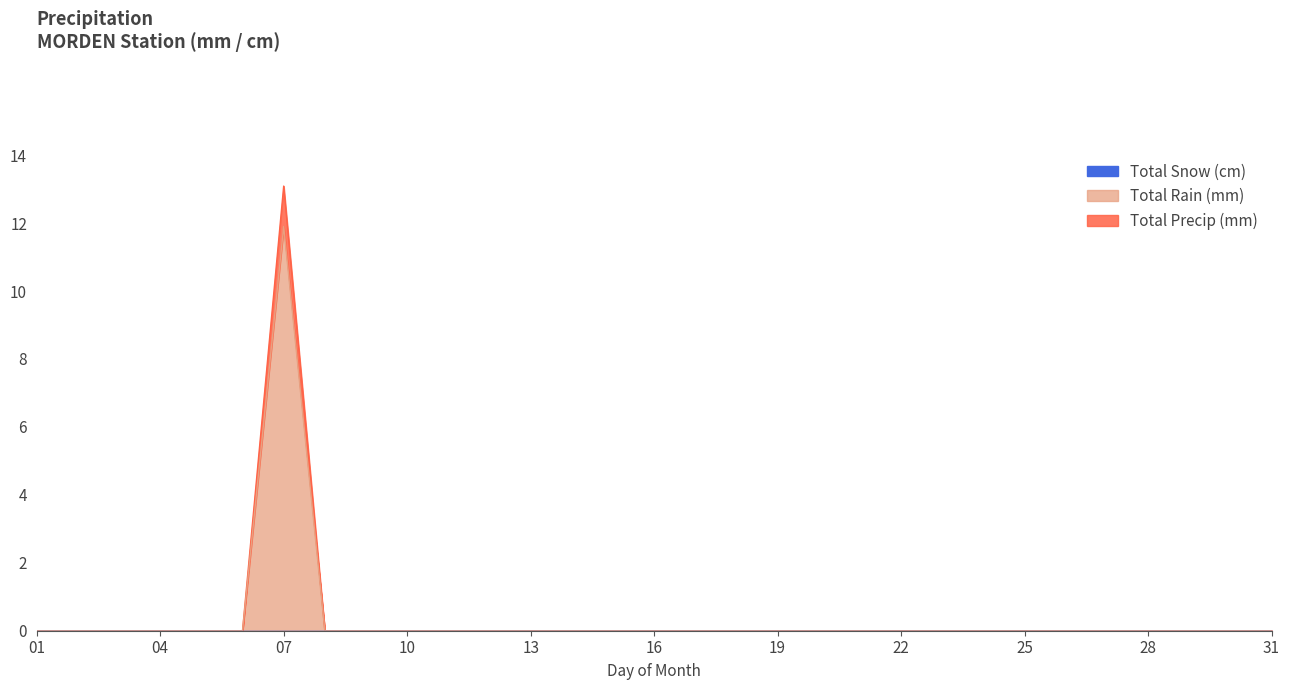

At how many categories does at least one series exceed 6?

1